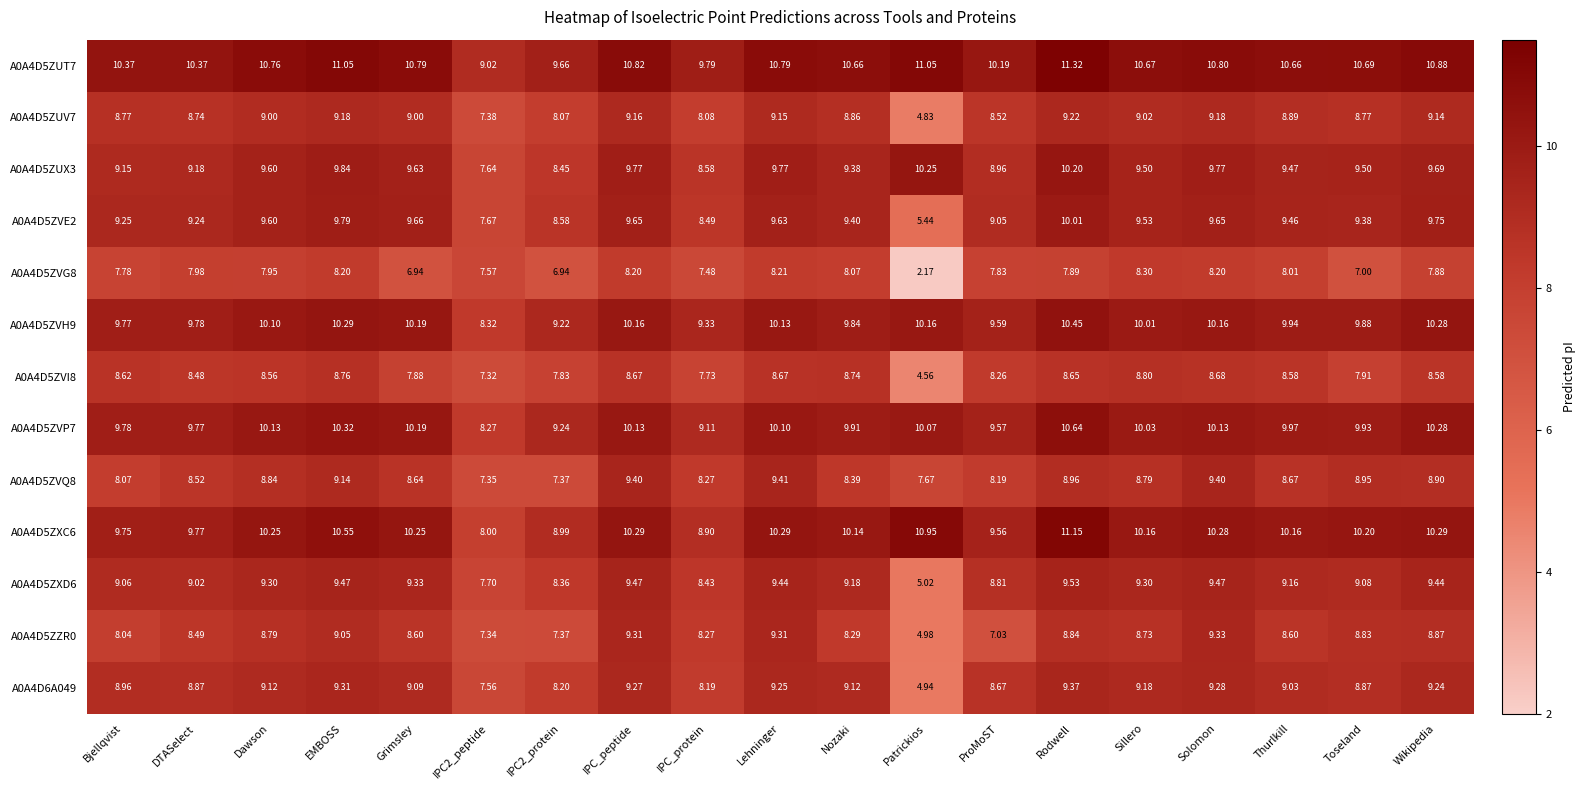

Which series has the largest range (max minus min)?

A0A4D5ZVG8